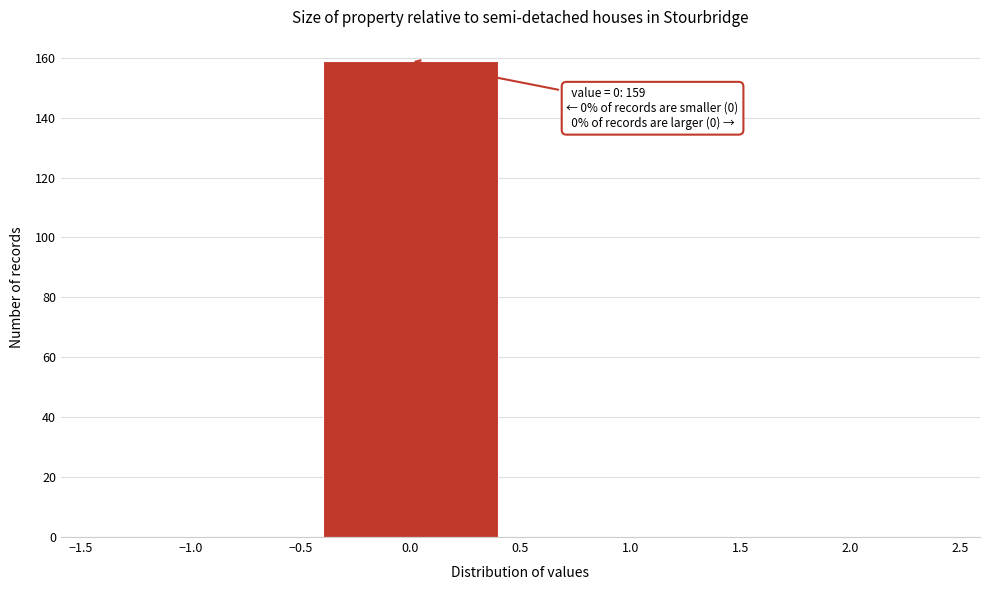

Over which range of the x-axis is the bar tallest?

-0.5 to 0.5